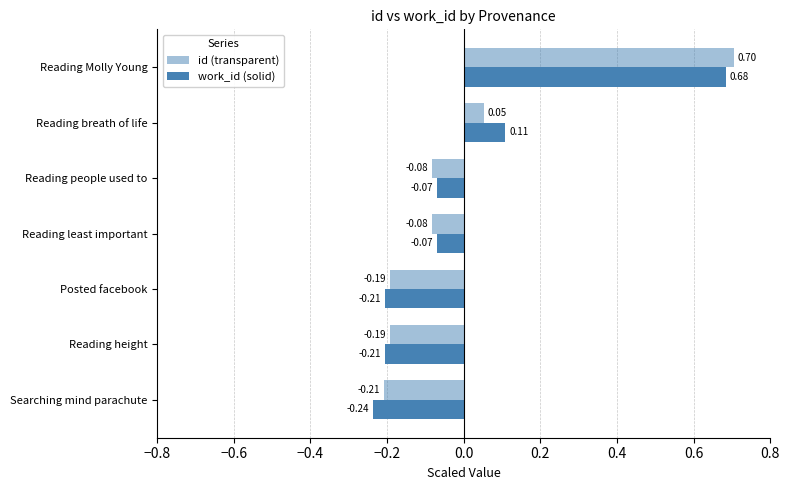

What position from the left is Reading people used to?

5